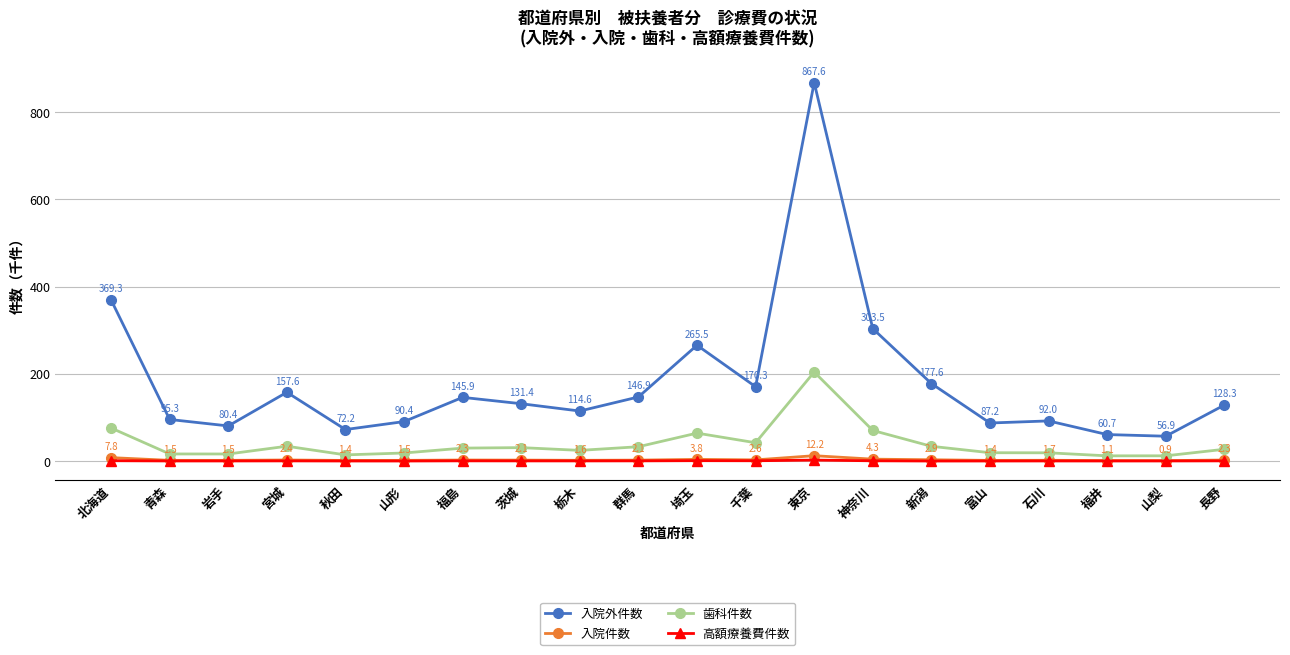

What is the greatest value displayed?

867.6